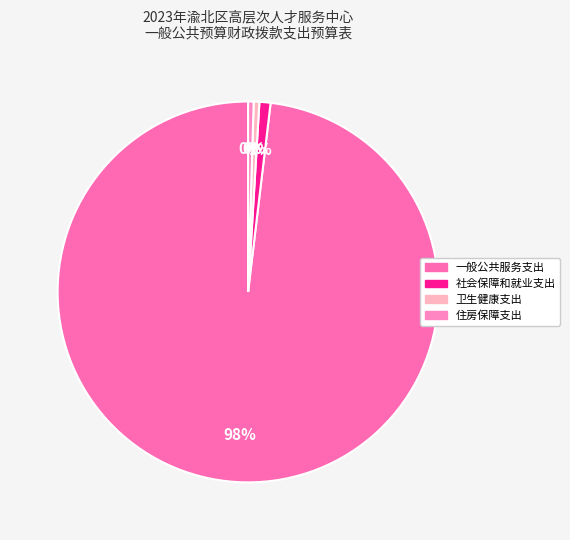

What percentage is the 社会保障和就业支出 slice, to the nearest percent?

1%